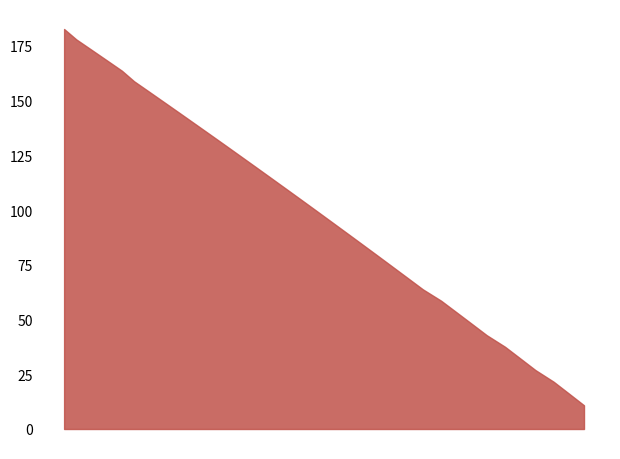

What is the difference between the maximum and minimum values?

171.9